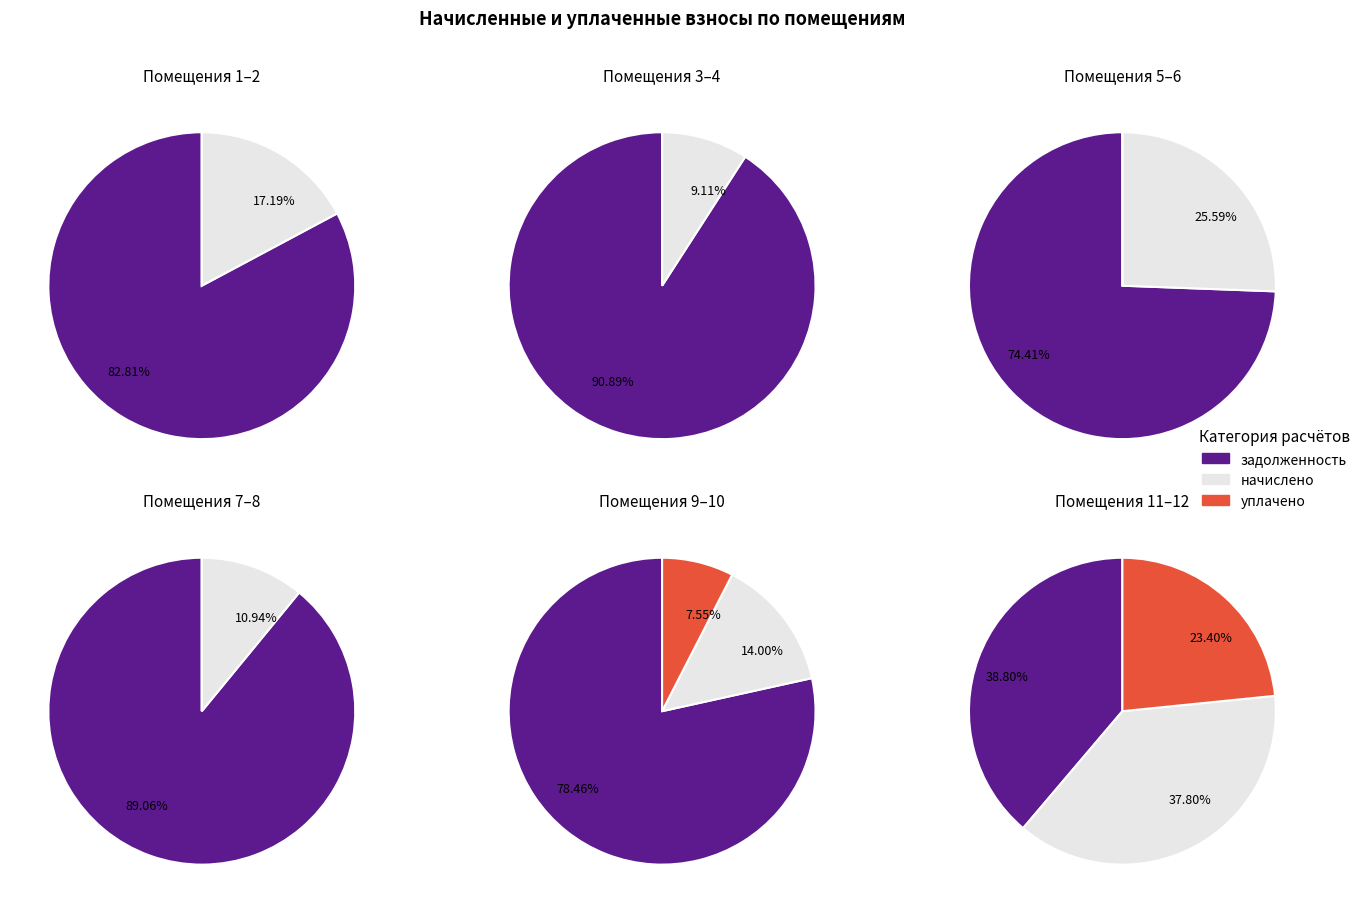

To the nearest percent, what is the combined percentage of 12 and 10?

20%